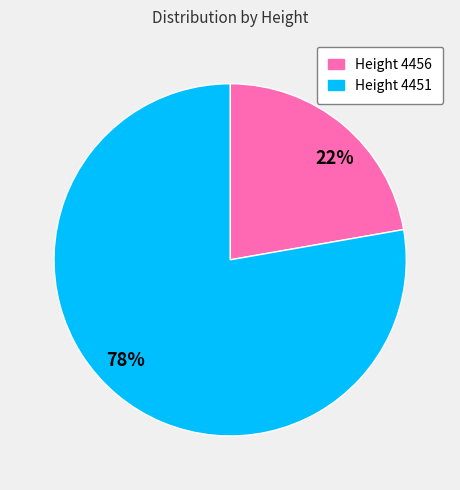

True or false: Height 4451 accounts for 78% of the total.

True